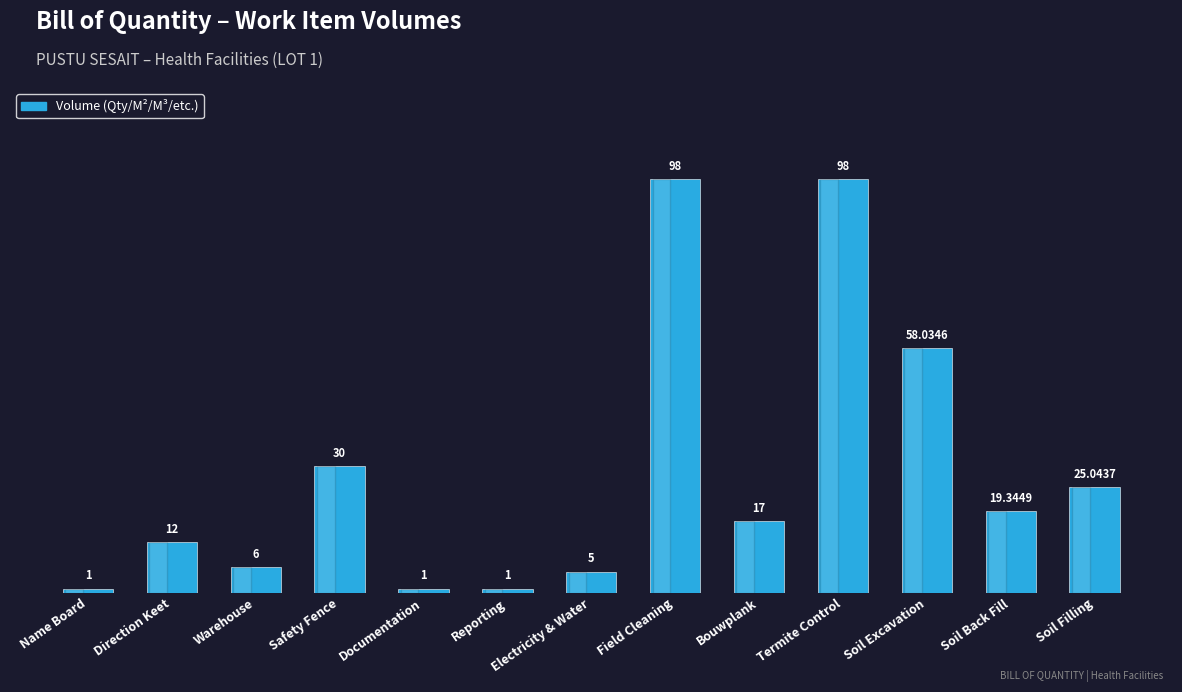

Reading right to left, extract all data points from this chart.

25.0	19.3	58.0	98.0	17.0	98.0	5.0	1.0	1.0	30.0	6.0	12.0	1.0